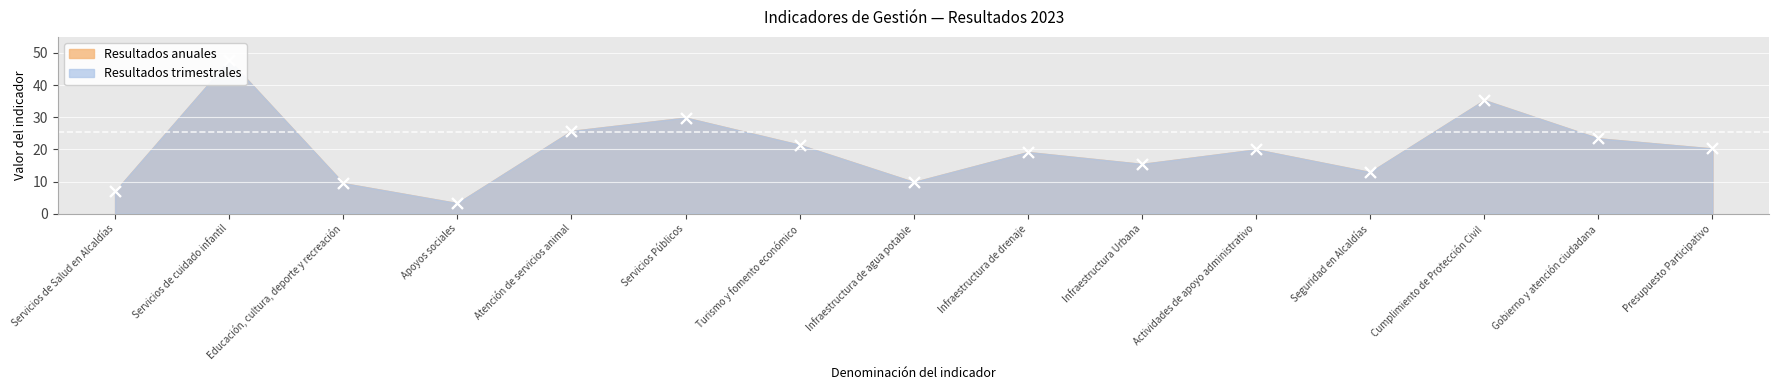

Is the value of Resultados trimestrales at Apoyos sociales greater than the value of Resultados anuales at Servicios Públicos?

No